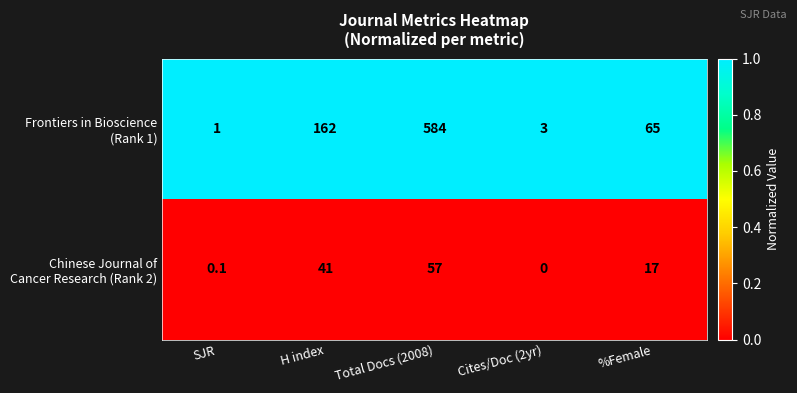

What is the difference between the highest and lowest values at %Female?

48.0